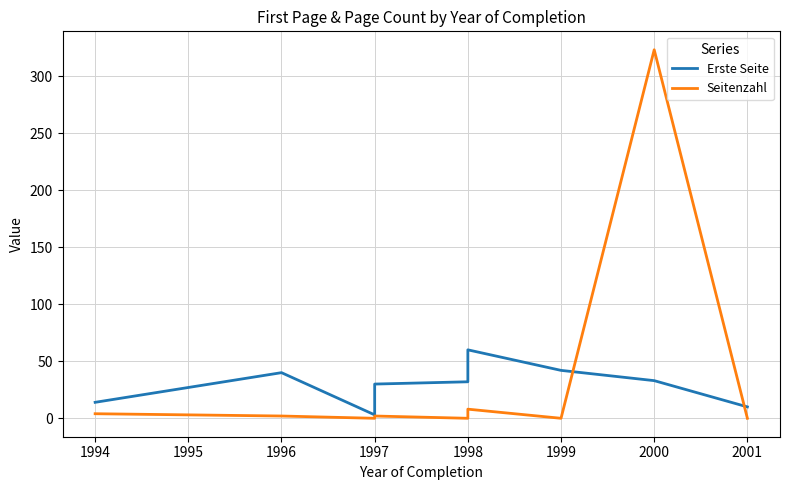

At which category does Seitenzahl reach its first local peak?

1997